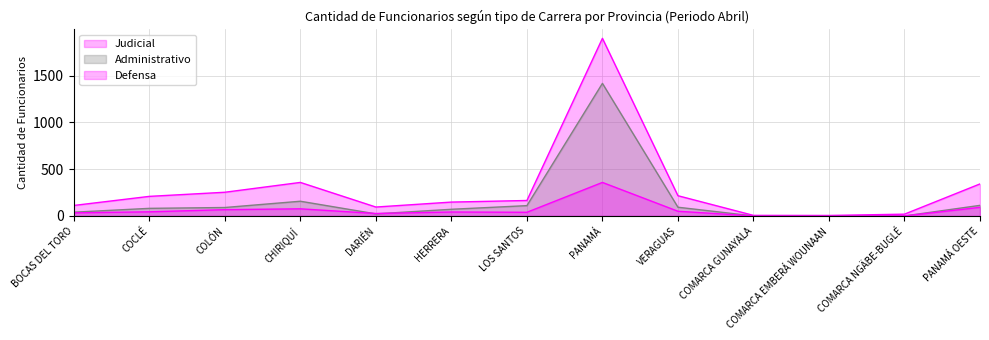

Reading left to right, transcribe all the data shown in this chart.

Judicial: 112	209	253	358	95	148	165	1897	216	6	5	19	342
Administrativo: 40	81	90	157	22	71	110	1416	93	0	0	0	113
Defensa: 33	44	67	76	26	42	39	358	50	0	0	0	92